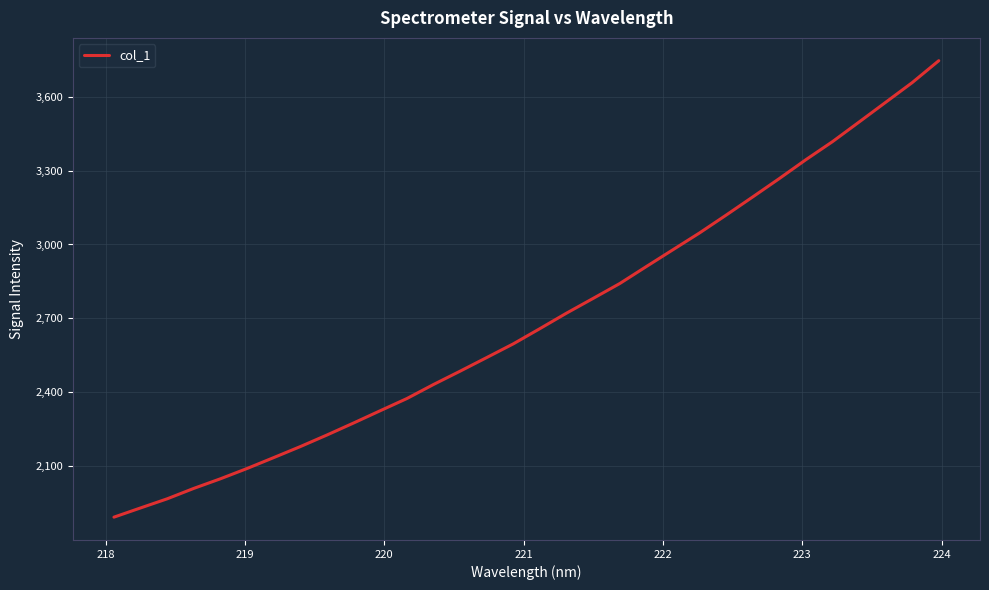

How many values are below 2658?

16